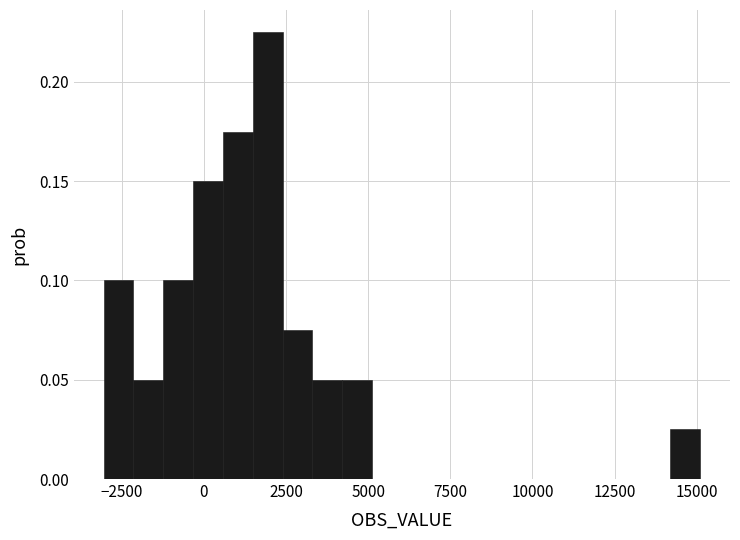

Read against the x-axis, roughly where is the centre of the tallest bar?

2000